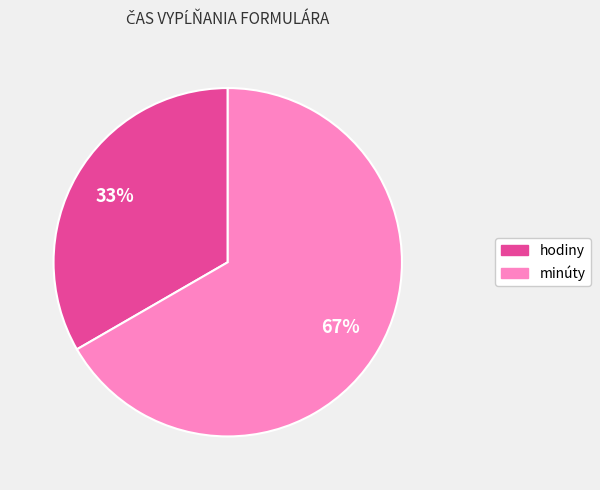

Count the number of slices in the pie.

2